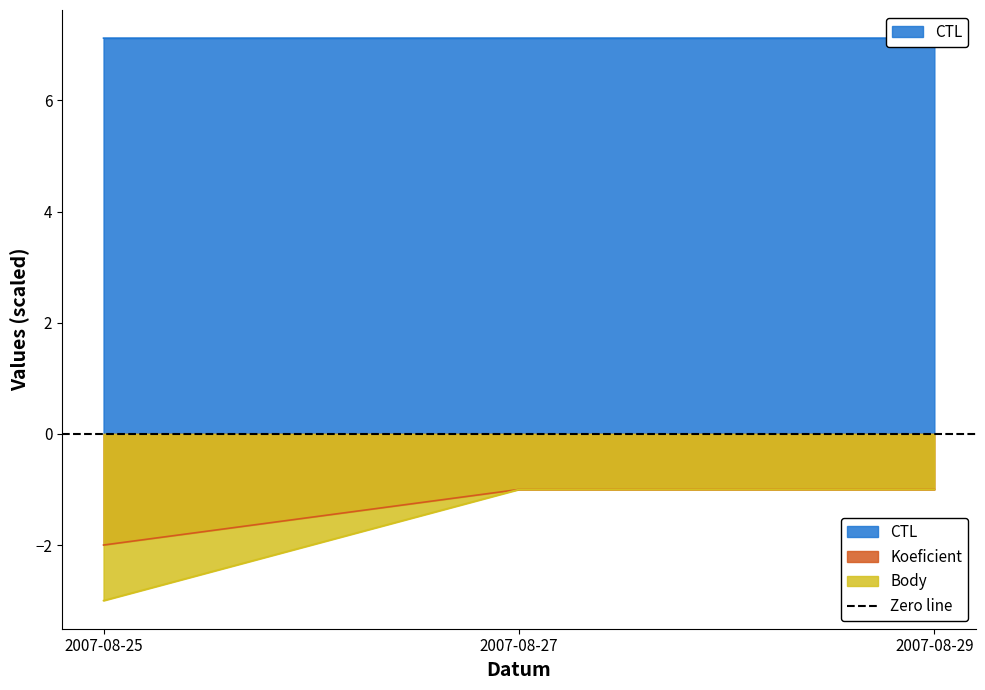

List the series in order of their peak value, lowest first.

Koeficient, Body, CTL